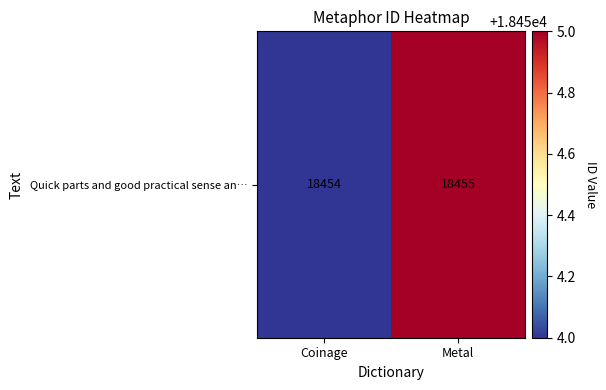

What is the difference between the values at Coinage and Metal?

1